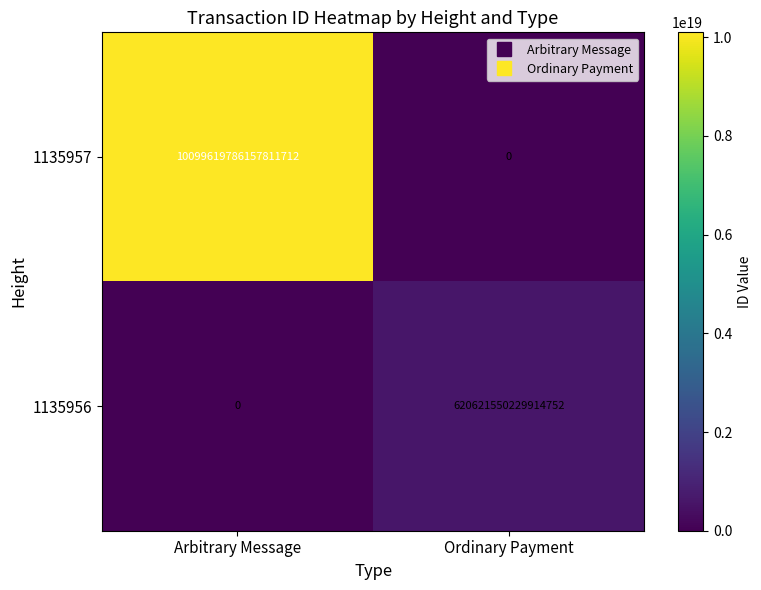

Where is 1135957 nearest to the value 5049809893078905856?

Arbitrary Message